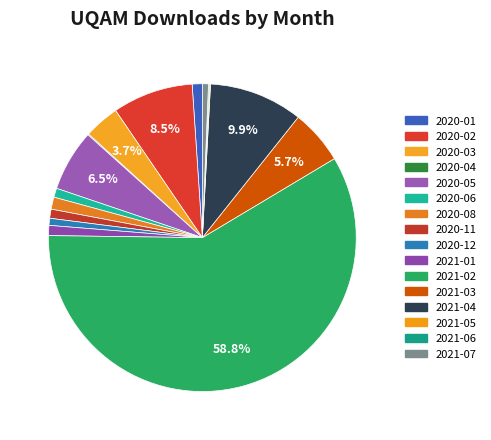

Which slice is the smallest?

2020-04